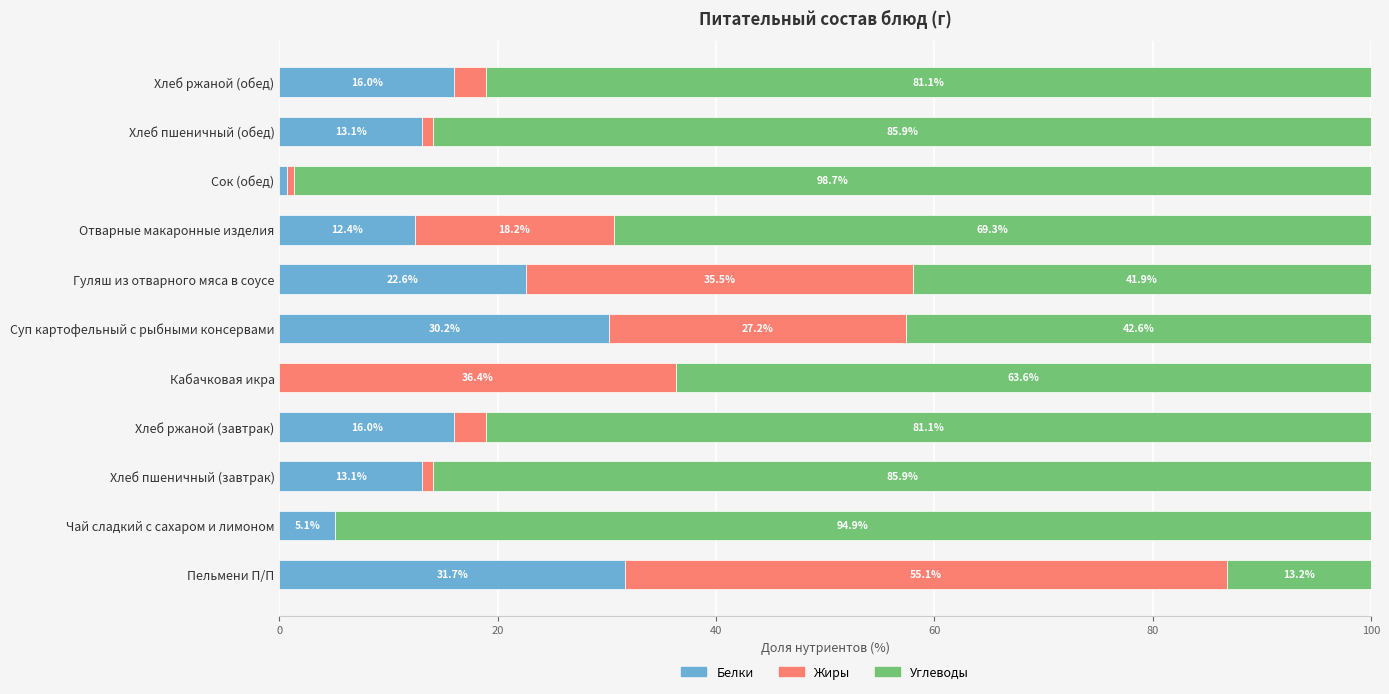

What is the total value across all series at Хлеб ржаной (завтрак)?

100.0